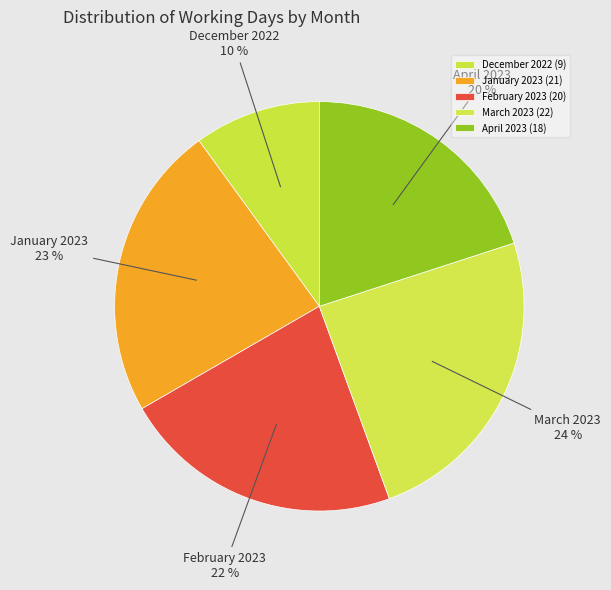

How many slices are in this pie chart?

5